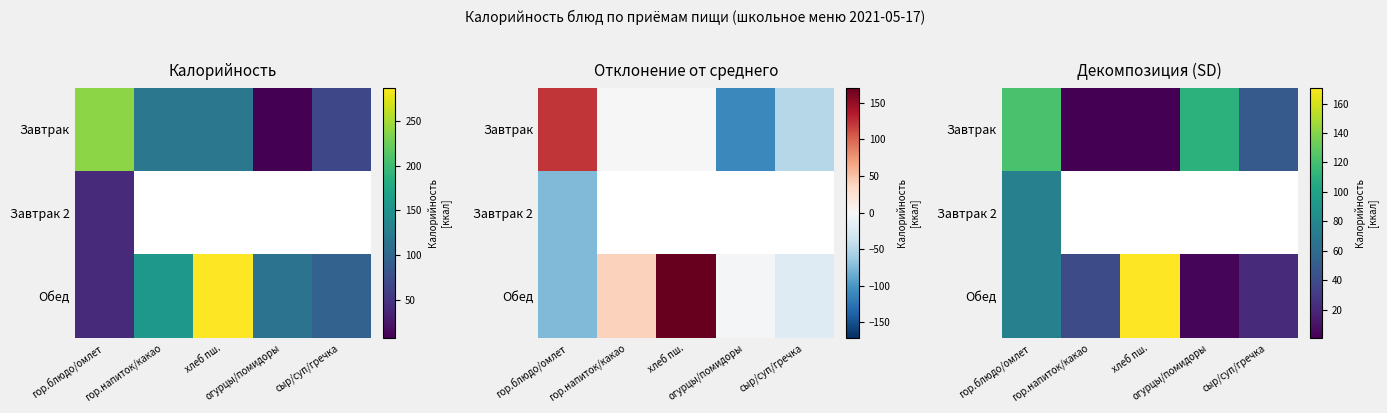

How many data points in Завтрак are less than 49?

2